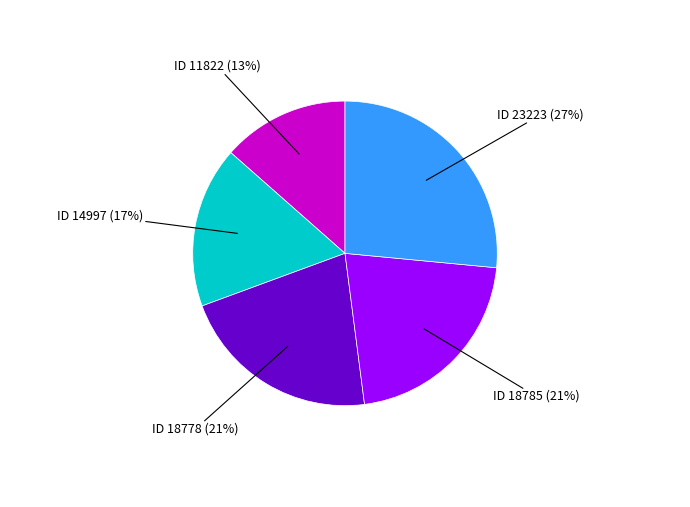

To the nearest percent, what is the average slice percentage?

20%